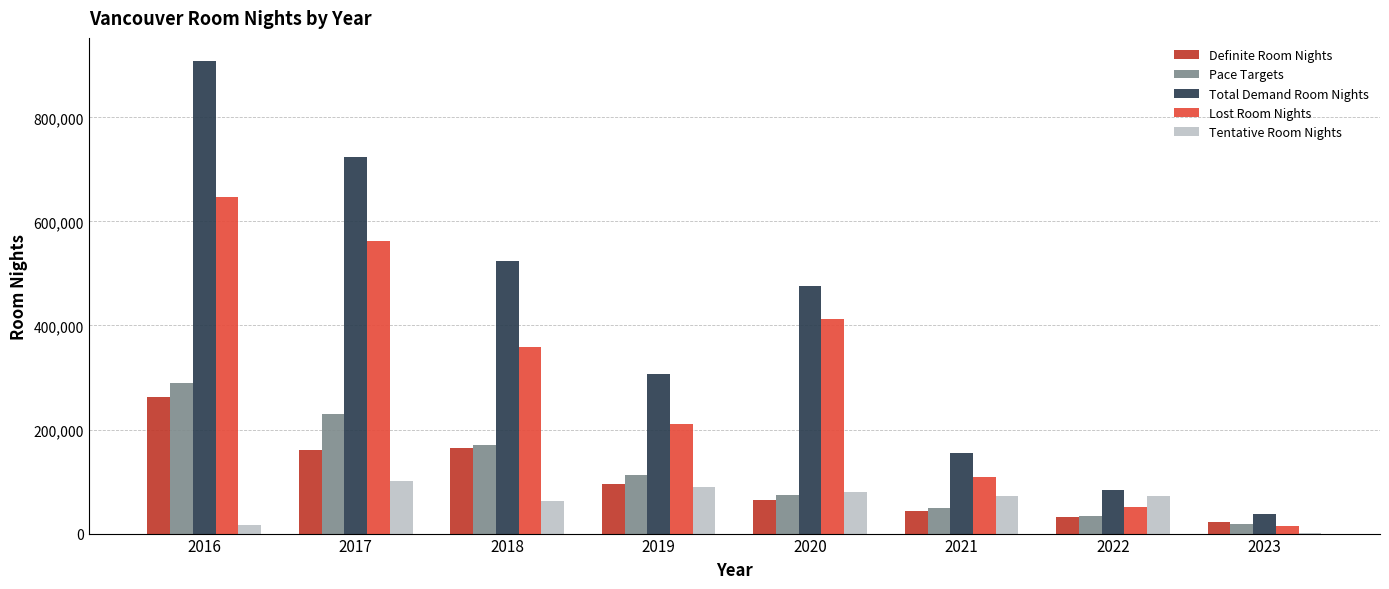

What is the sum of all Pace Targets values?

976051